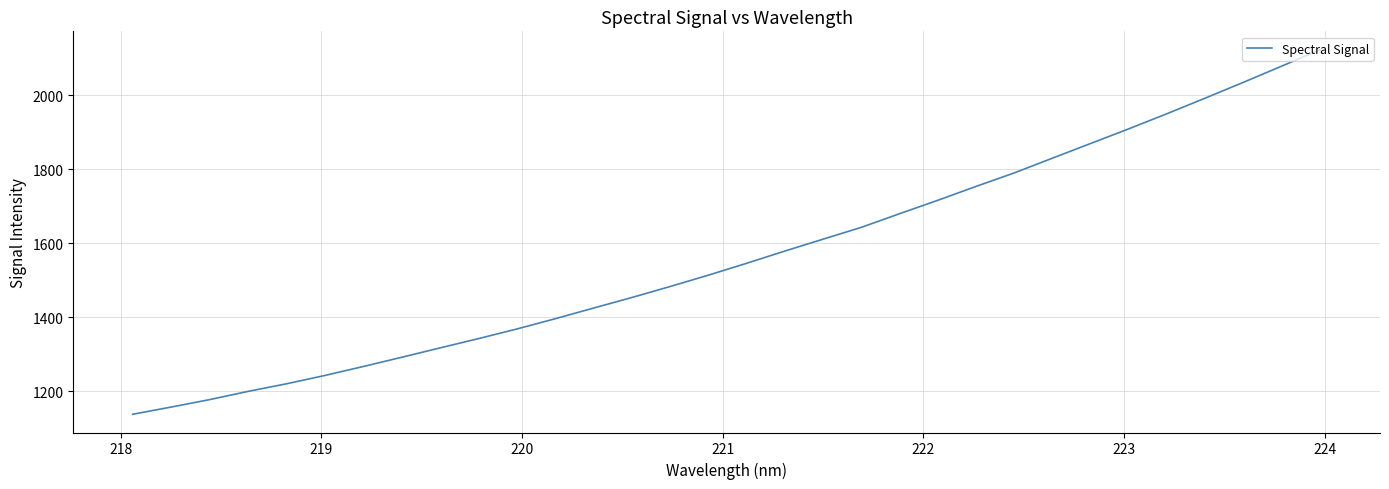

What is the minimum value shown in the chart?

1137.9